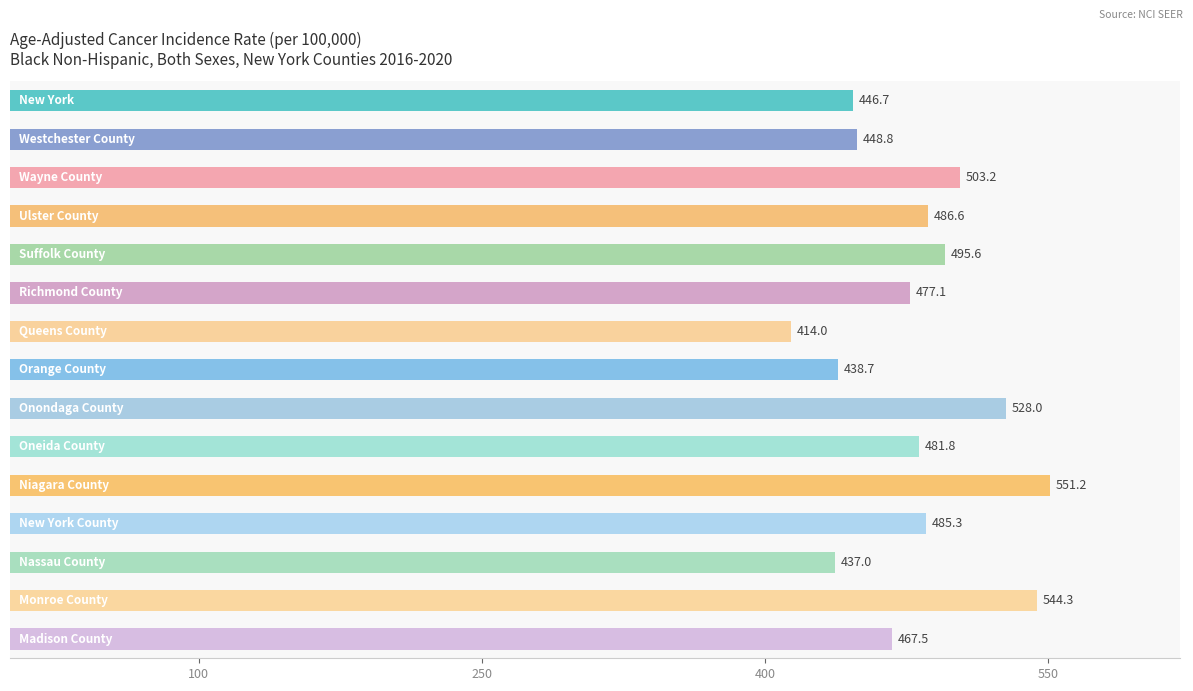

What is the smallest value displayed?

414.0